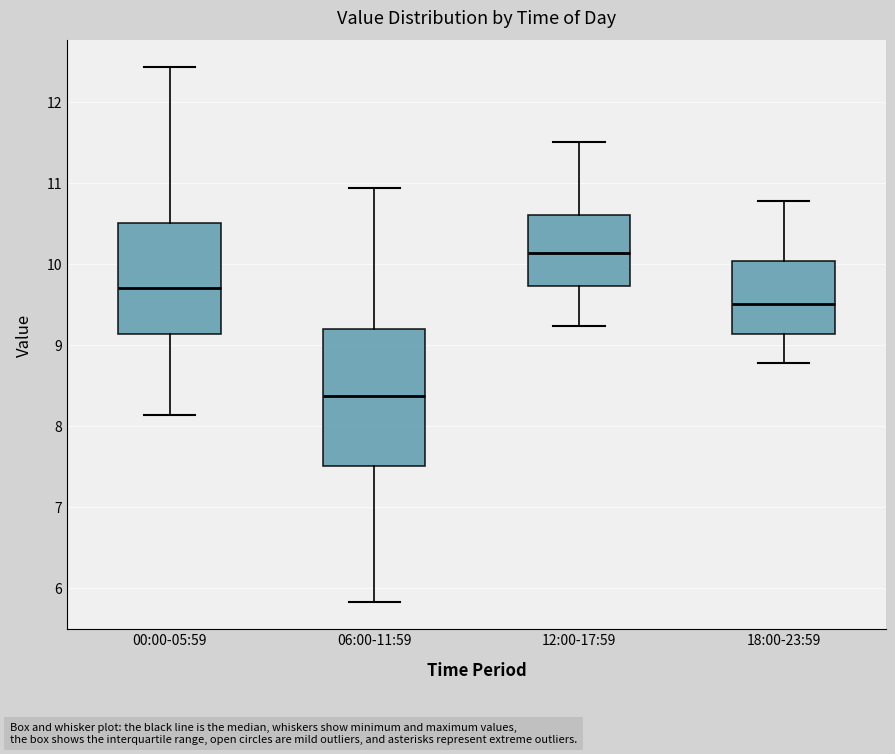

Where is the upper edge of the box for 00:00-05:59 on the y-axis? The values are not printed on the chart, so give them approximately, as read against the axis.

10.5